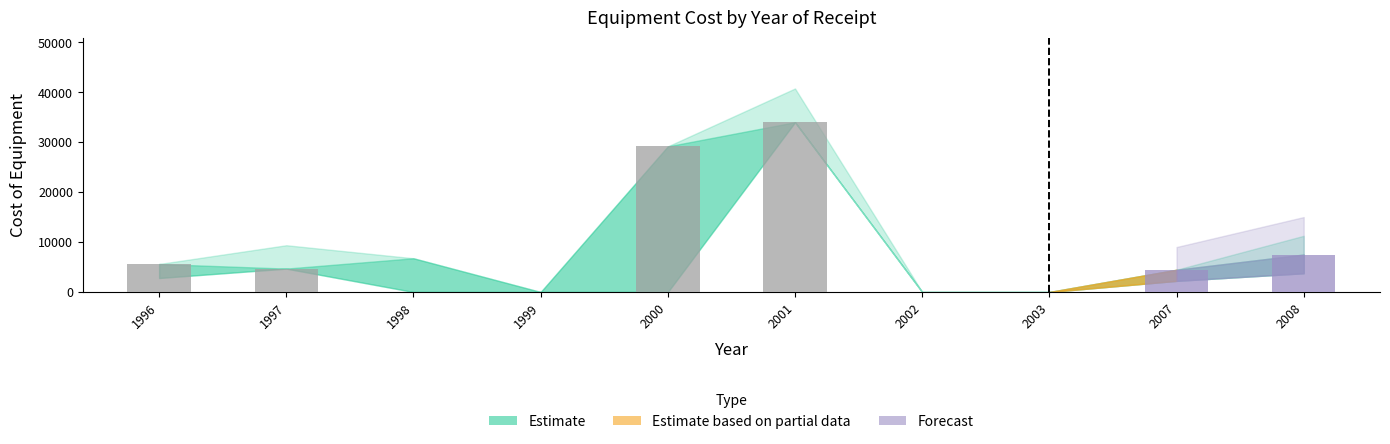

The chart shows a value of 4680 at 1997. True or false?

True